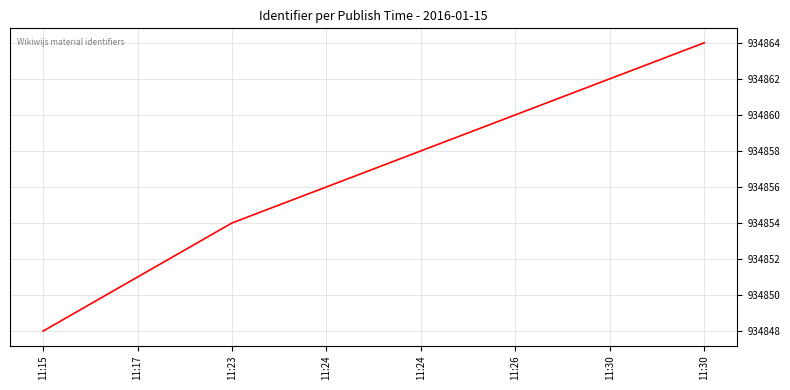

What is the change in value from 11:15 to 11:26?

+12